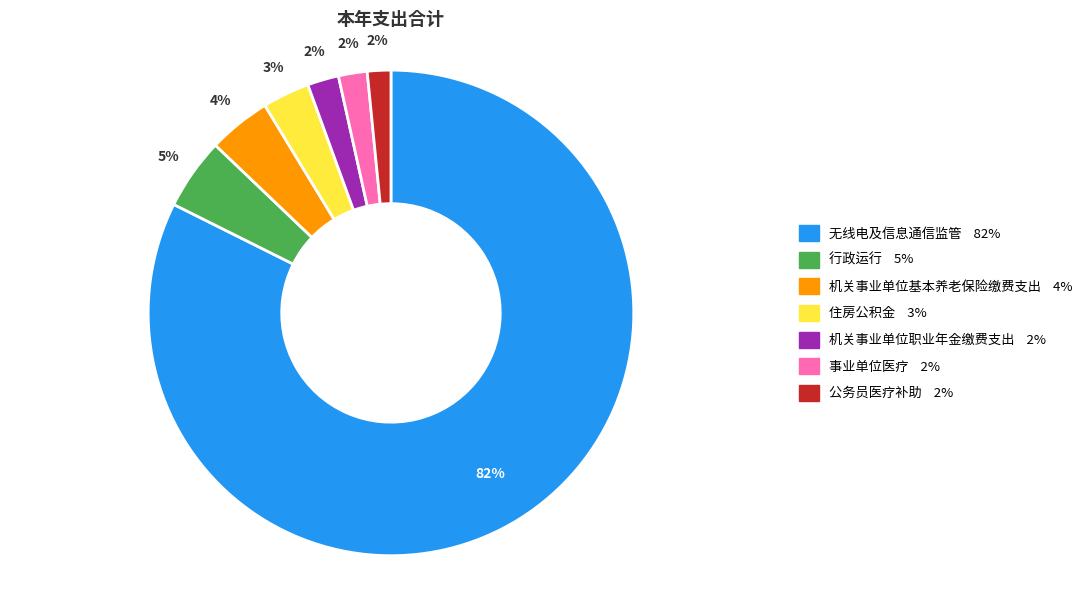

To the nearest percent, what percentage of the pie is 无线电及信息通信监管?

82%